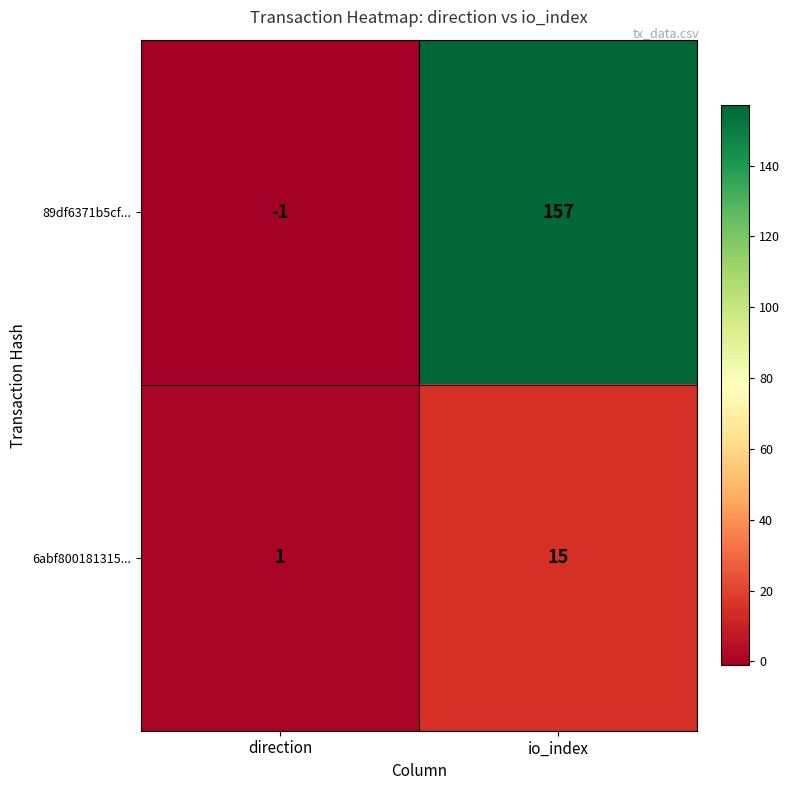

Rank the series at io_index from lowest to highest value.

6abf800181315..., 89df6371b5cf...